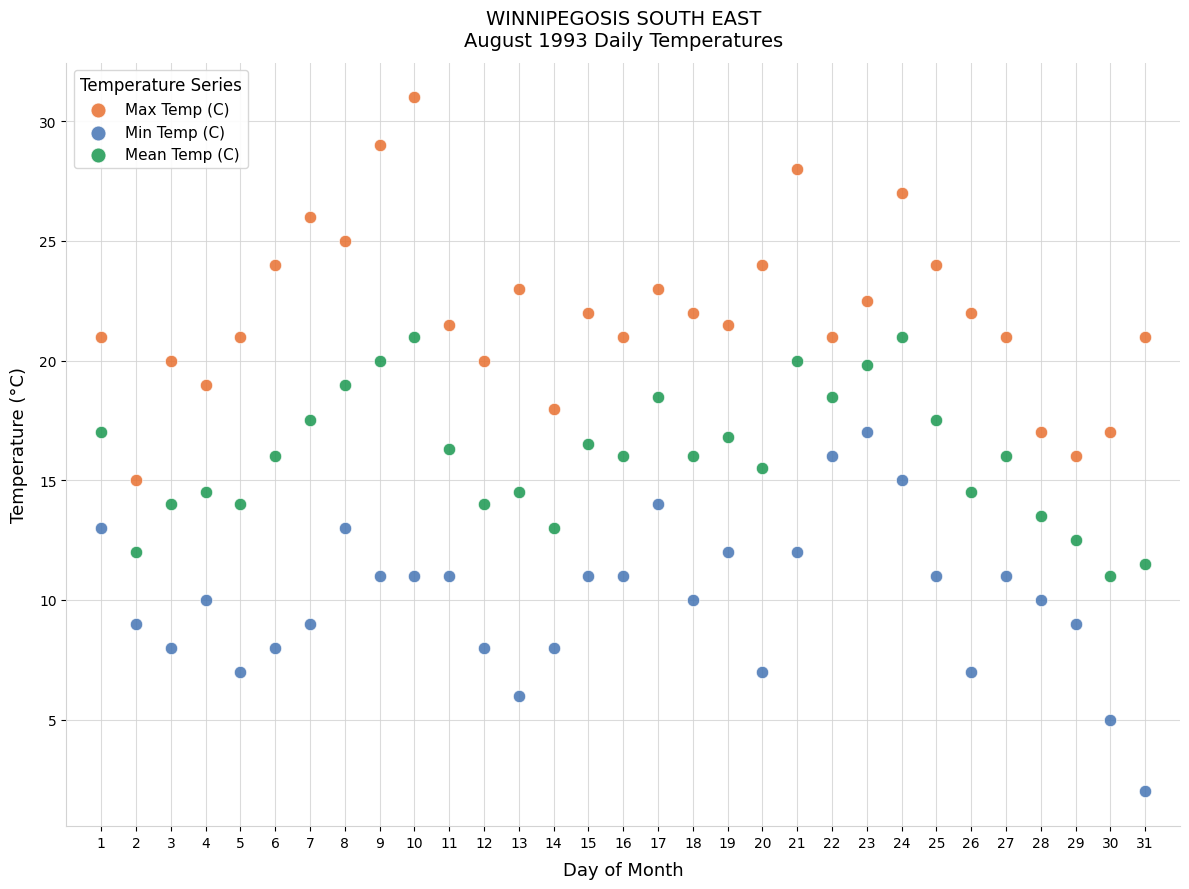

Which series reaches the maximum Y coordinate?

Max Temp (C)